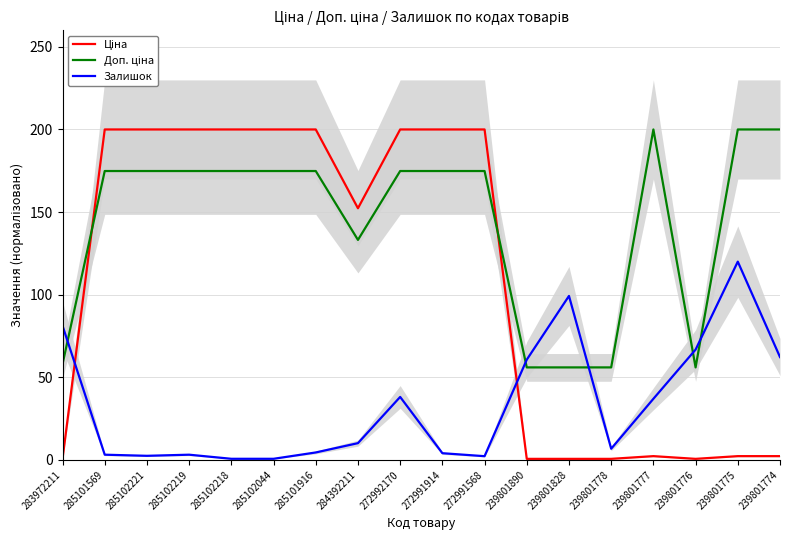

The value of Залишок at 239801776 is 66.8. True or false?

True